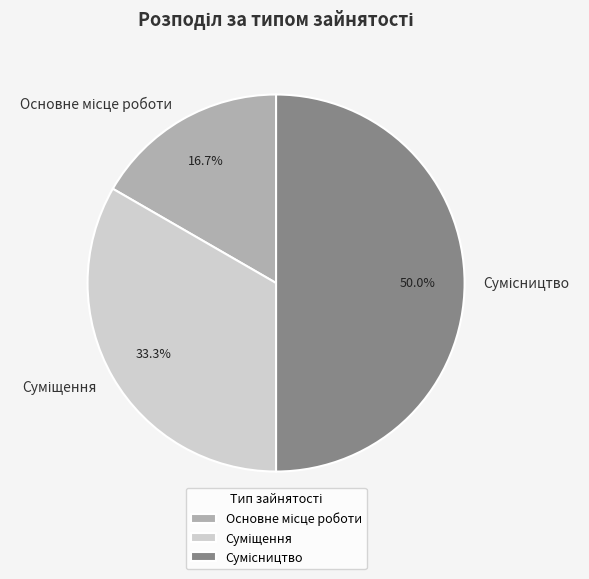

Which slice is the largest?

Сумісництво